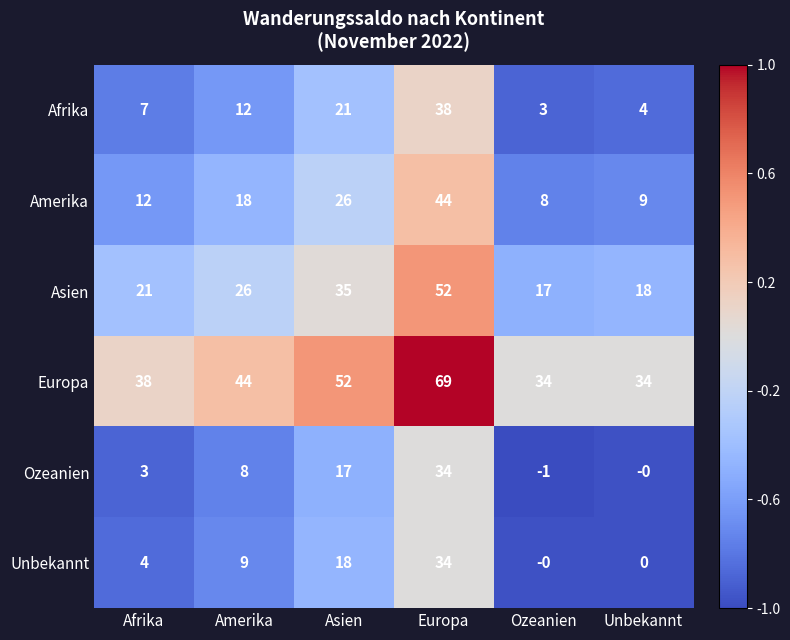

List the labels in order of Ozeanien value, largest first.

Europa, Asien, Amerika, Afrika, Unbekannt, Ozeanien